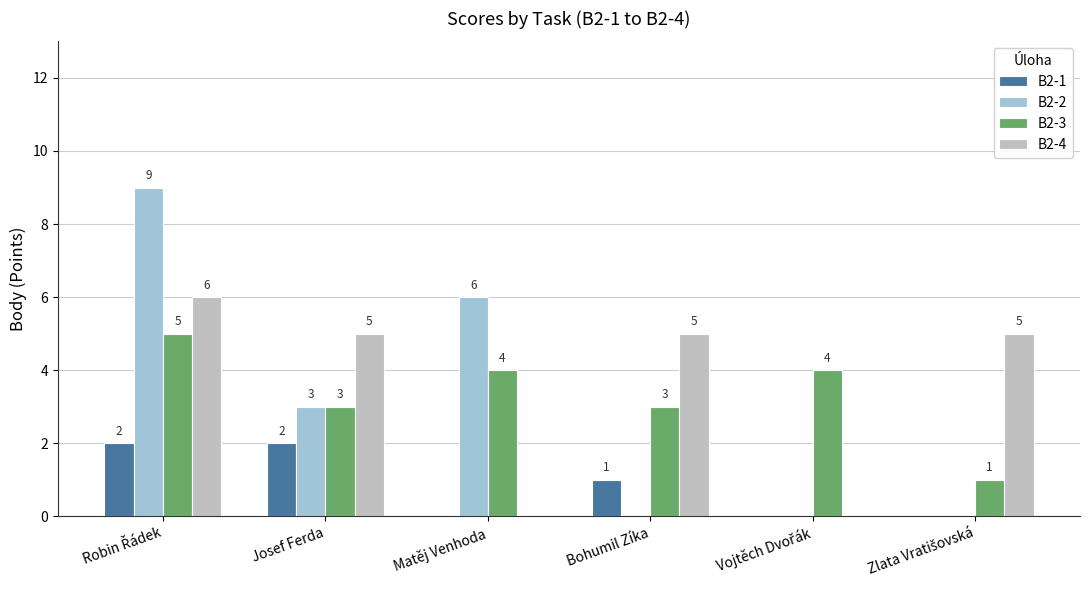

What is the maximum value shown in the chart?

9